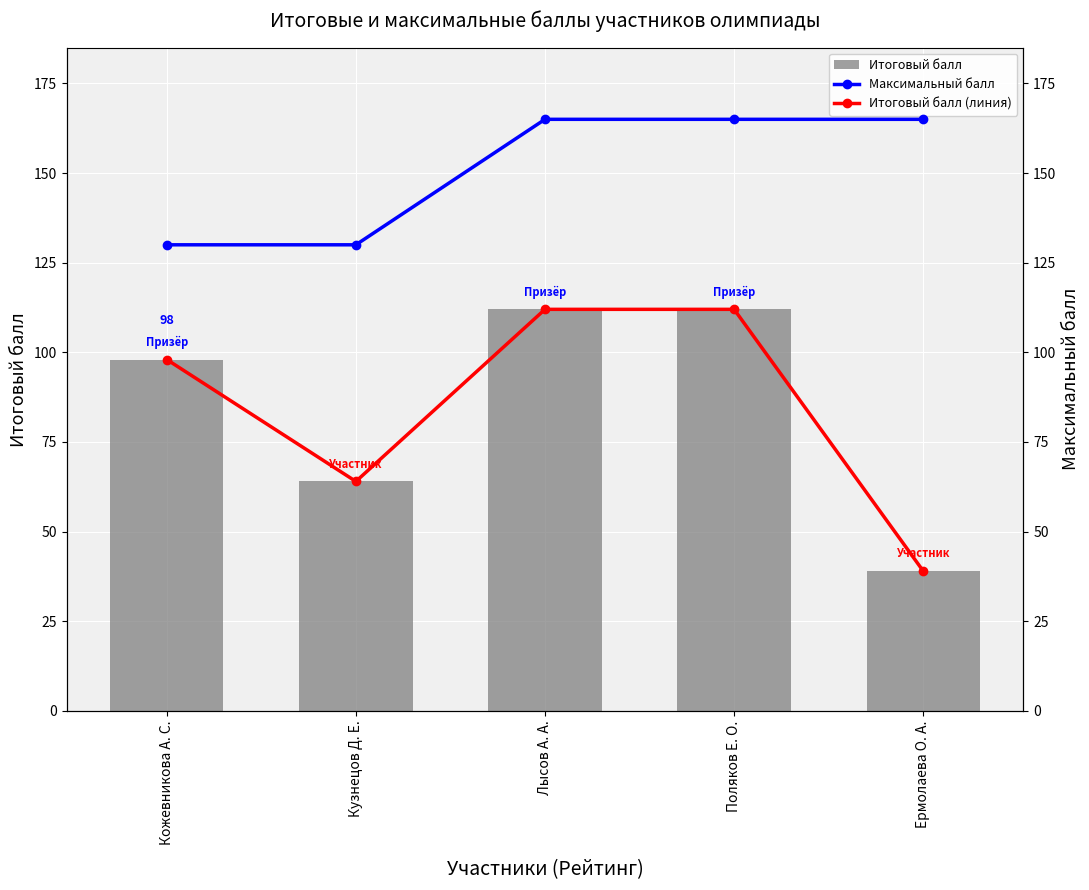

What are all the series names shown in the legend?

Итоговый балл, Максимальный балл, Итоговый балл (линия)